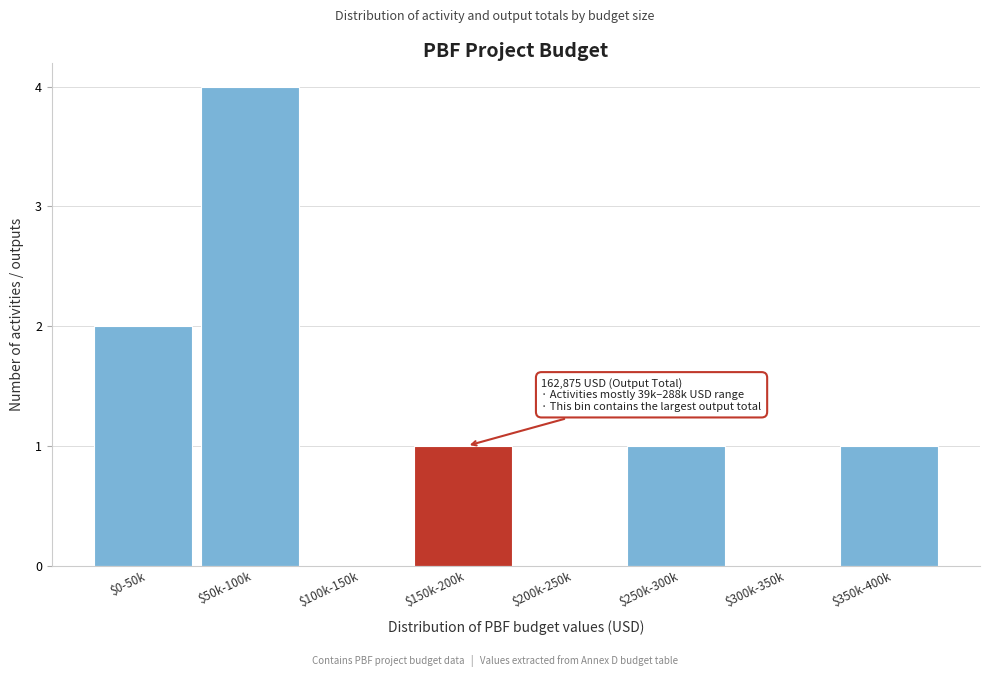

Is it true that the value at $0-50k is 1?

False